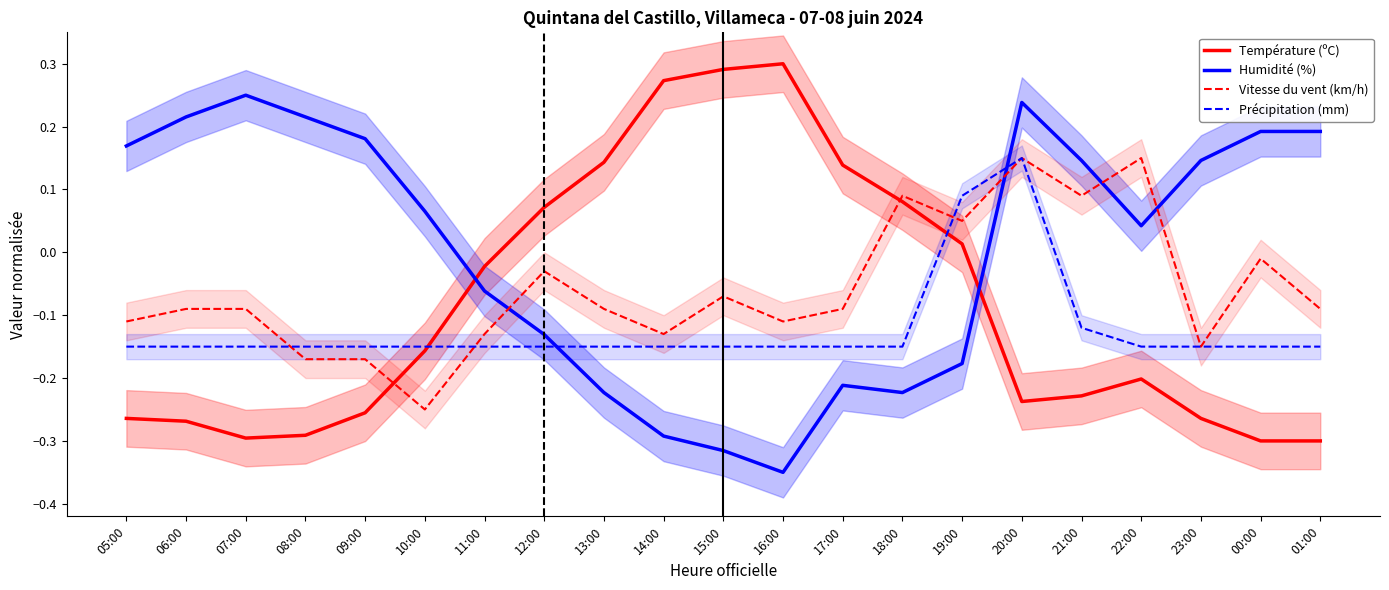

Reading right to left, list all the values displayed in this chart.

Température (ºC): 01:00=-0.3	00:00=-0.3	23:00=-0.3	22:00=-0.2	21:00=-0.2	20:00=-0.2	19:00=0.0	18:00=0.1	17:00=0.1	16:00=0.3	15:00=0.3	14:00=0.3	13:00=0.1	12:00=0.1	11:00=-0.0	10:00=-0.2	09:00=-0.3	08:00=-0.3	07:00=-0.3	06:00=-0.3	05:00=-0.3
Humidité (%): 01:00=0.2	00:00=0.2	23:00=0.1	22:00=0.0	21:00=0.1	20:00=0.2	19:00=-0.2	18:00=-0.2	17:00=-0.2	16:00=-0.3	15:00=-0.3	14:00=-0.3	13:00=-0.2	12:00=-0.1	11:00=-0.1	10:00=0.1	09:00=0.2	08:00=0.2	07:00=0.2	06:00=0.2	05:00=0.2
Vitesse du vent (km/h): 01:00=-0.1	00:00=-0.0	23:00=-0.1	22:00=0.2	21:00=0.1	20:00=0.2	19:00=0.1	18:00=0.1	17:00=-0.1	16:00=-0.1	15:00=-0.1	14:00=-0.1	13:00=-0.1	12:00=-0.0	11:00=-0.1	10:00=-0.2	09:00=-0.2	08:00=-0.2	07:00=-0.1	06:00=-0.1	05:00=-0.1
Précipitation (mm): 01:00=-0.1	00:00=-0.1	23:00=-0.1	22:00=-0.1	21:00=-0.1	20:00=0.1	19:00=0.1	18:00=-0.1	17:00=-0.1	16:00=-0.1	15:00=-0.1	14:00=-0.1	13:00=-0.1	12:00=-0.1	11:00=-0.1	10:00=-0.1	09:00=-0.1	08:00=-0.1	07:00=-0.1	06:00=-0.1	05:00=-0.1